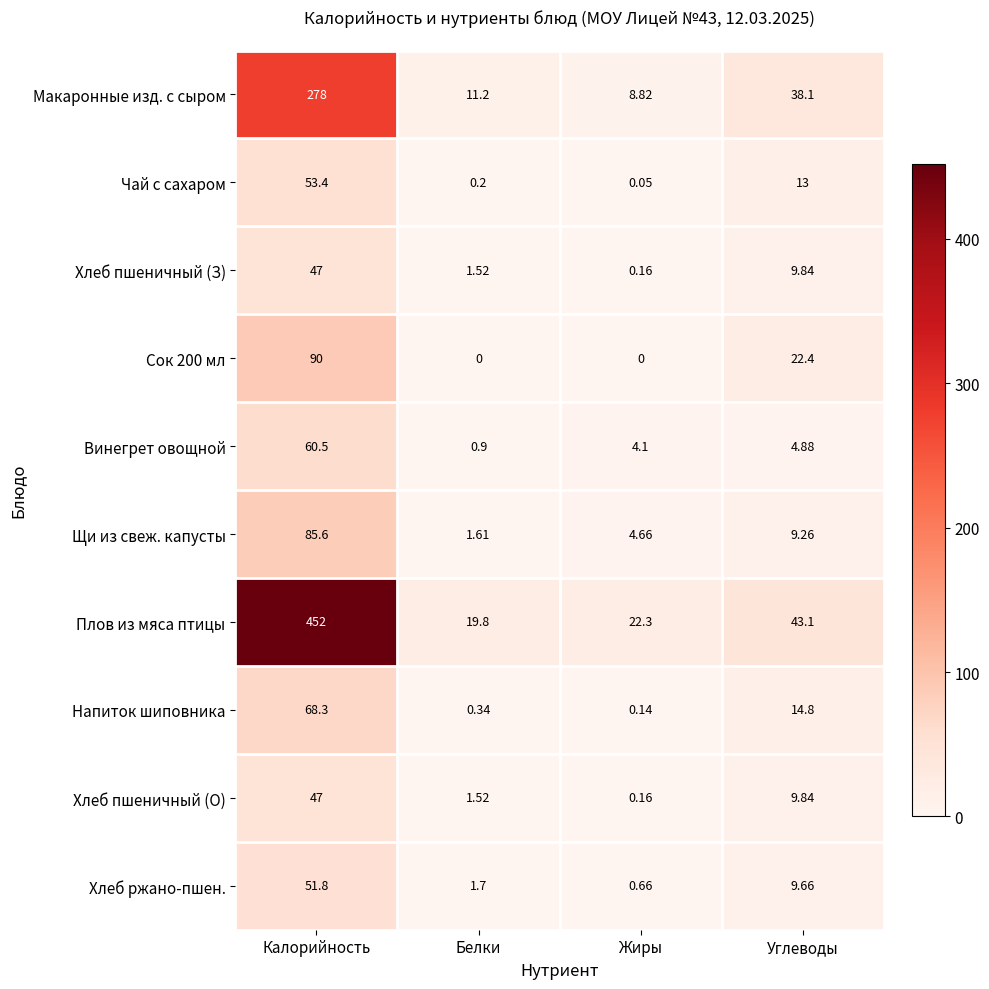

Rank the categories by Чай с сахаром value from highest to lowest.

Калорийность, Углеводы, Белки, Жиры